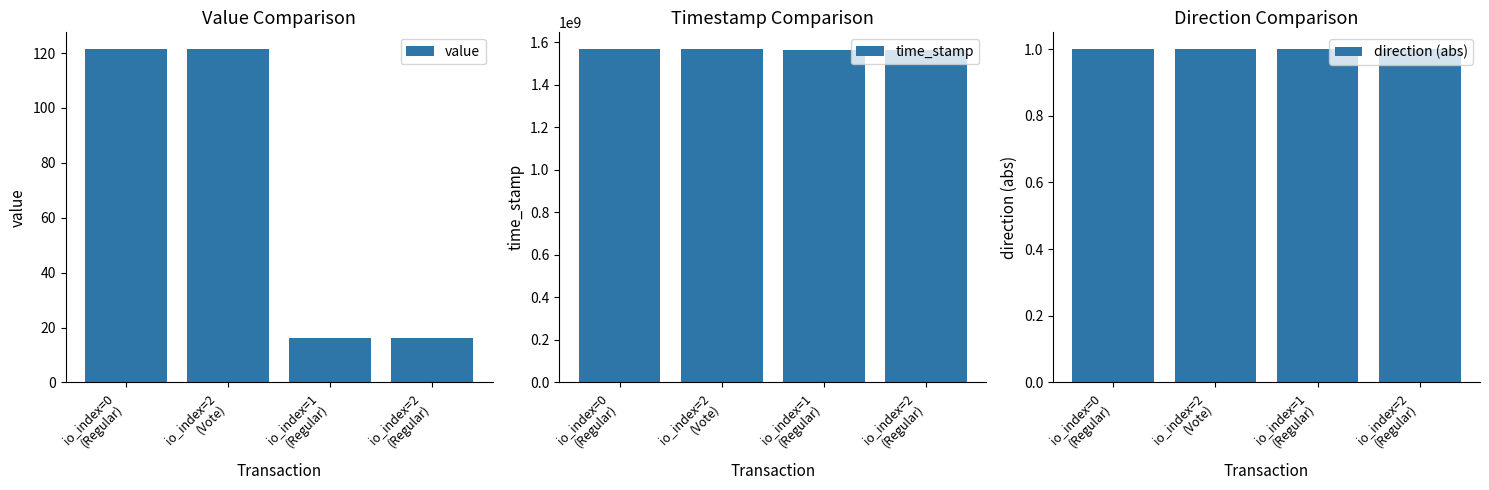

How many bars are there in total?

12